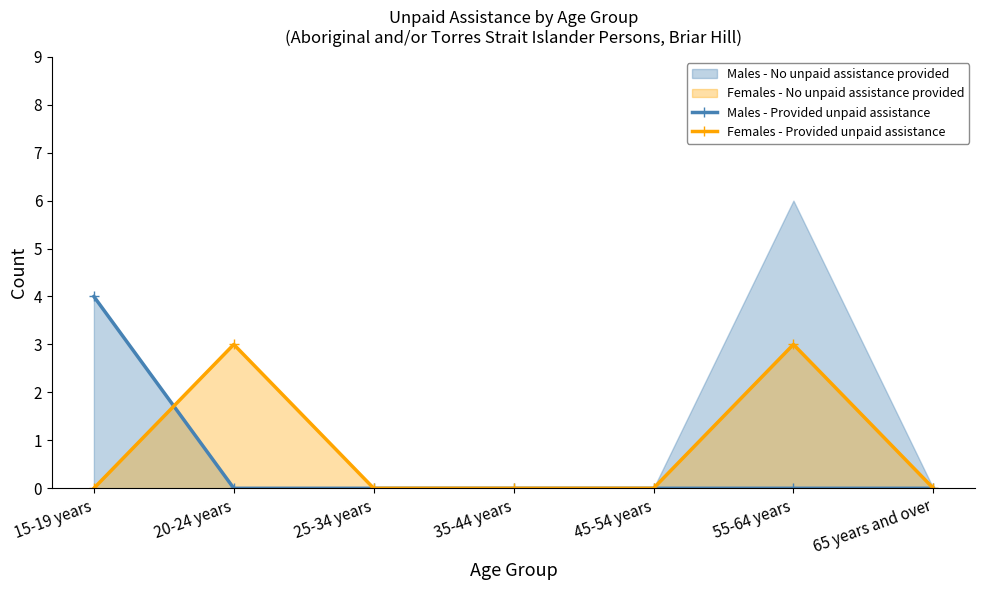

True or false: Females - Provided unpaid assistance has a value of -2 at 45-54 years.

False